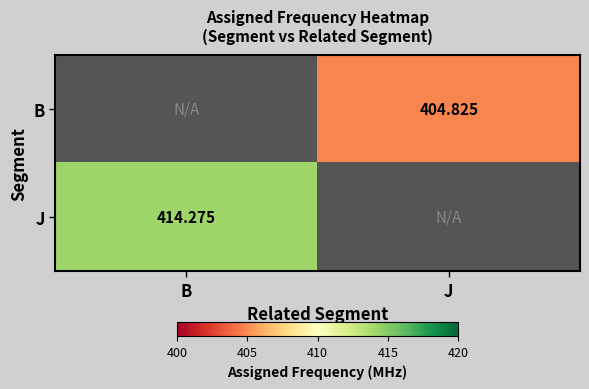

Which has a higher value, B or J?

J